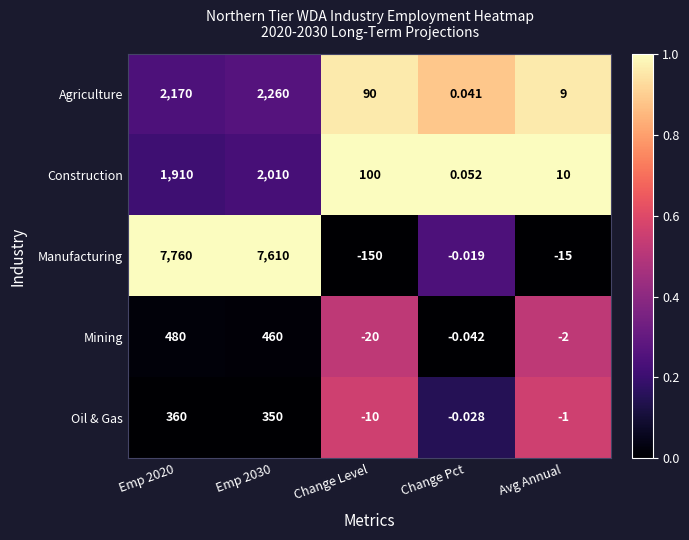

Rank the series by their maximum value, from lowest to highest.

Oil & Gas, Mining, Construction, Agriculture, Manufacturing